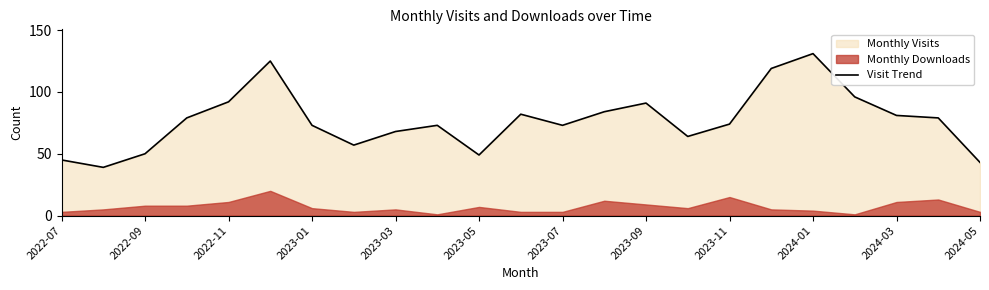

What is the highest value of the Visit Trend series?

131